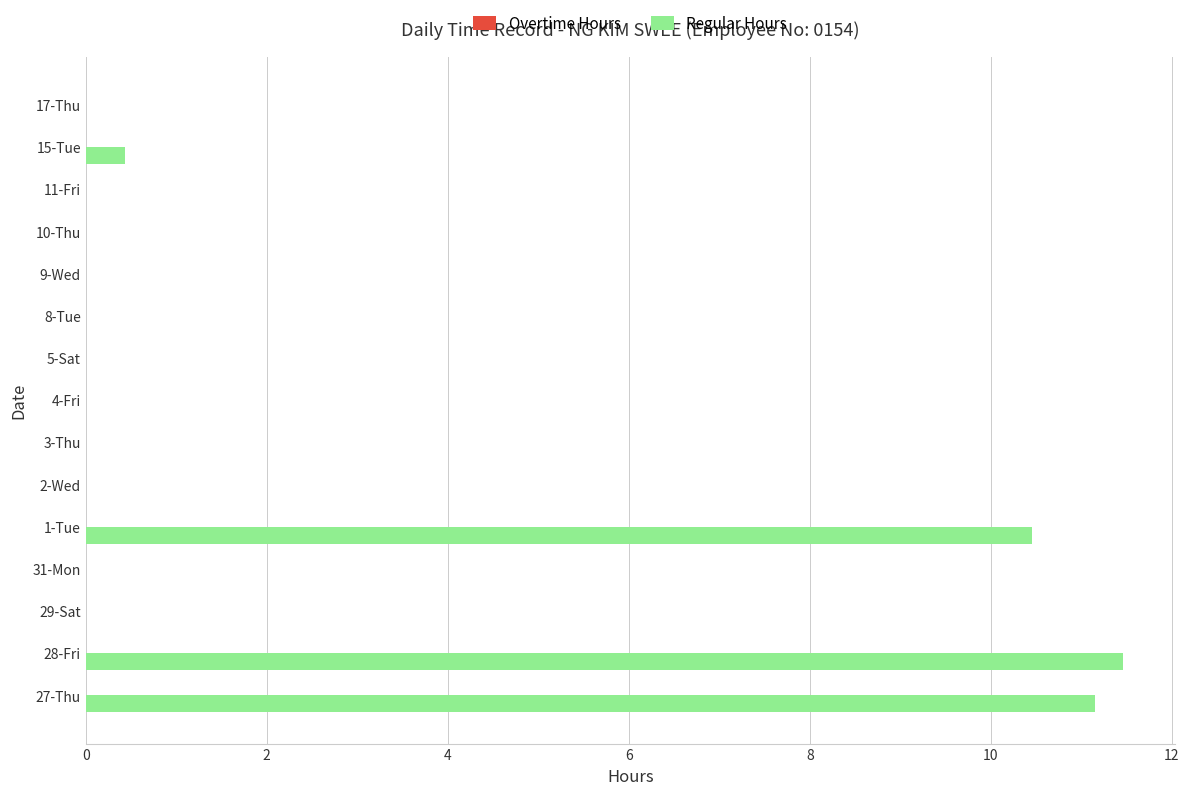

Reading bottom to top, list all the values displayed in this chart.

27-Thu=11.2	28-Fri=11.5	29-Sat=0.0	31-Mon=0.0	1-Tue=10.5	2-Wed=0.0	3-Thu=0.0	4-Fri=0.0	5-Sat=0.0	8-Tue=0.0	9-Wed=0.0	10-Thu=0.0	11-Fri=0.0	15-Tue=0.4	17-Thu=0.0